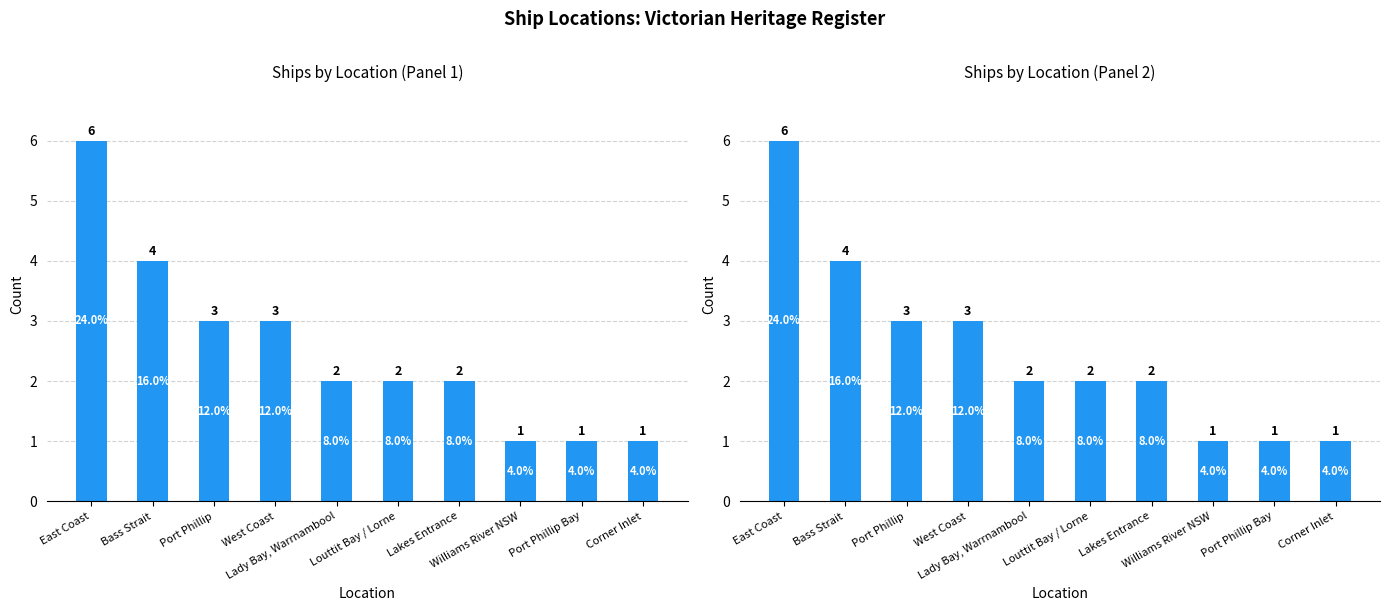

What is the label of the 10th bar from the right?

East Coast